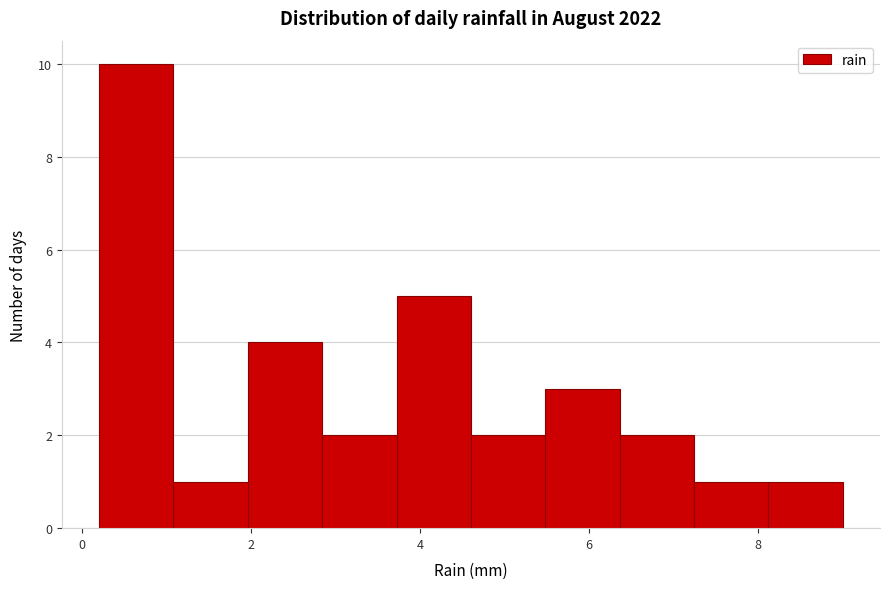

Reading left to right, transcribe this chart: for each bar, give the range it covers on the x-axis and its height. Neither the bar edges nor the heights are printed on the chart, so give them approximately, as read against the axes.

0.20 to 1.08: 10
1.08 to 1.96: 1
1.96 to 2.84: 4
2.84 to 3.72: 2
3.72 to 4.60: 5
4.60 to 5.48: 2
5.48 to 6.36: 3
6.36 to 7.24: 2
7.24 to 8.12: 1
8.12 to 9.00: 1